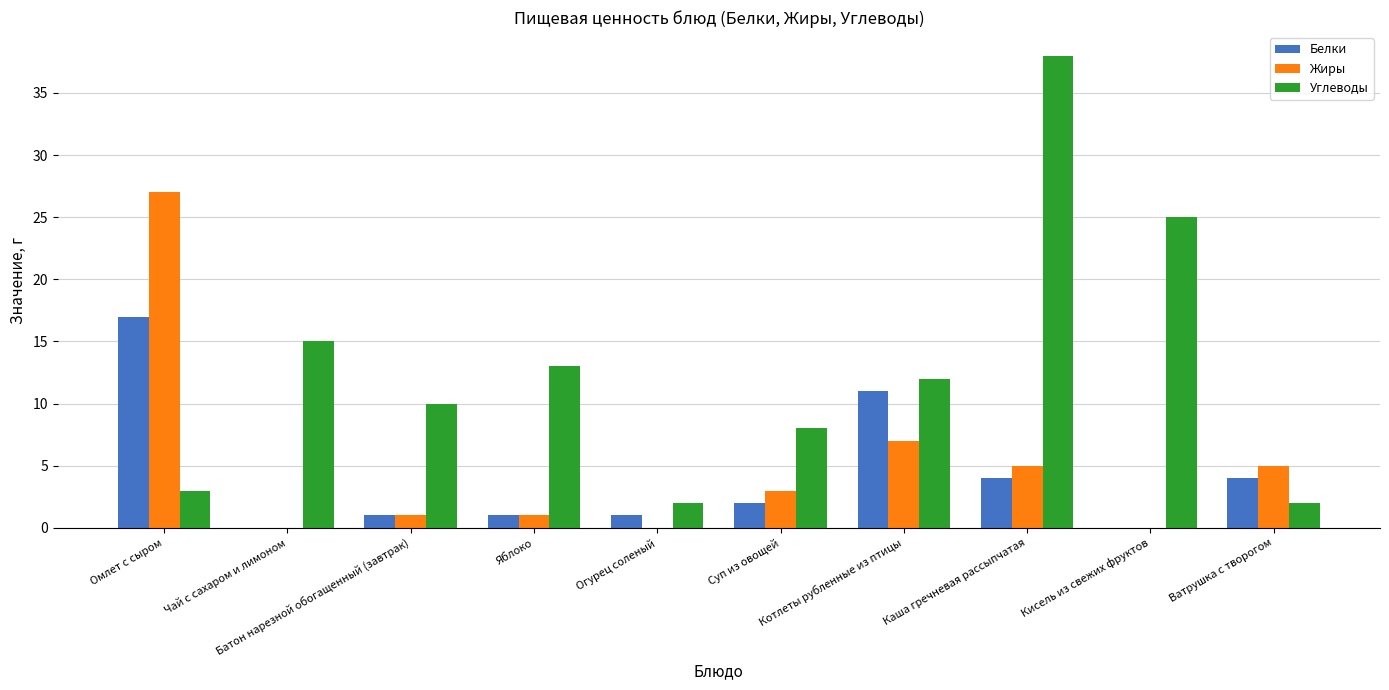

Reading right to left, what are all the values shown in this chart?

Белки: 4	0	4	11	2	1	1	1	0	17
Жиры: 5	0	5	7	3	0	1	1	0	27
Углеводы: 2	25	38	12	8	2	13	10	15	3